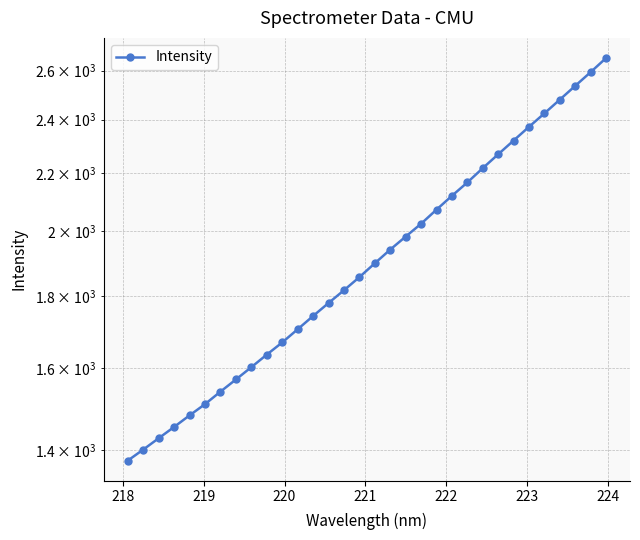

What is the maximum value shown in the chart?

2653.7